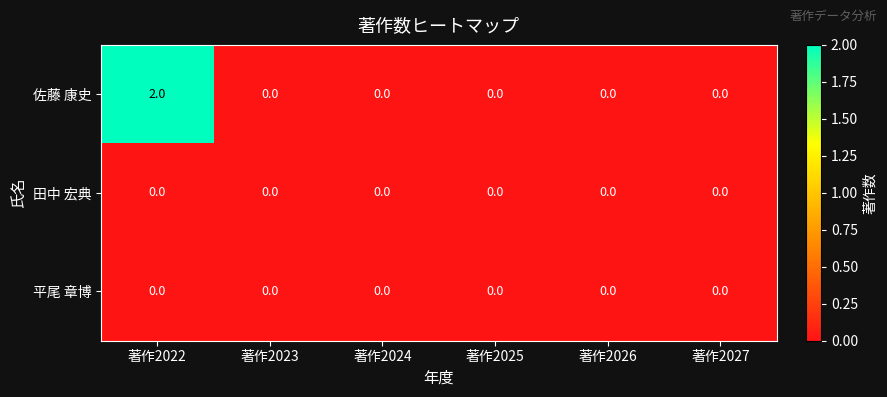

Reading right to left, list all the values displayed in this chart.

佐藤 康史: 著作2027=0	著作2026=0	著作2025=0	著作2024=0	著作2023=0	著作2022=2
田中 宏典: 著作2027=0	著作2026=0	著作2025=0	著作2024=0	著作2023=0	著作2022=0
平尾 章博: 著作2027=0	著作2026=0	著作2025=0	著作2024=0	著作2023=0	著作2022=0